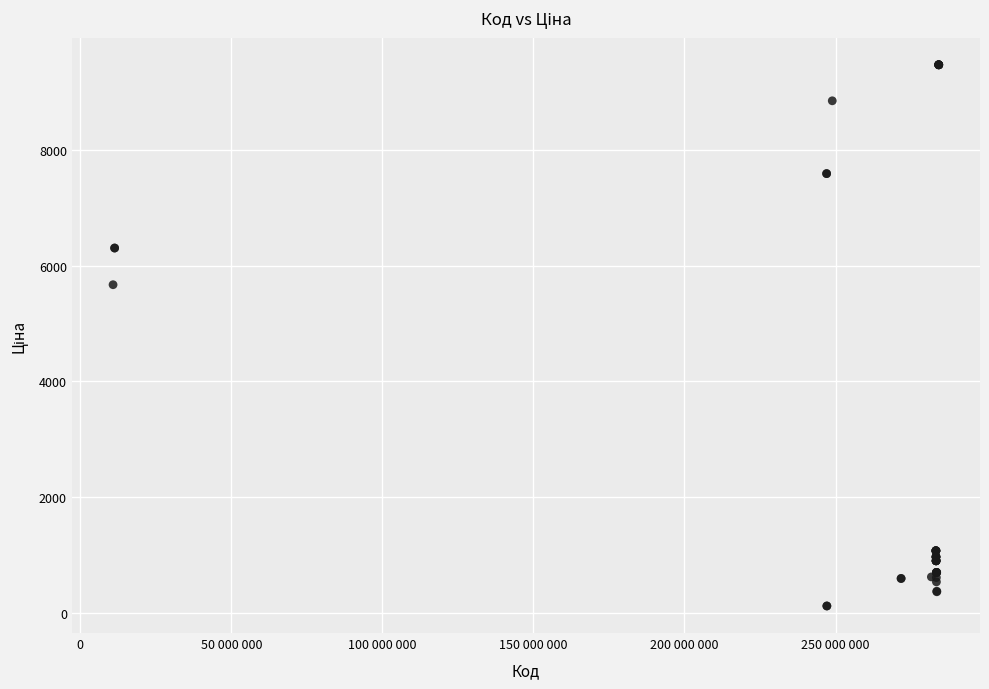

What Y value in the scatter plot is closest to 4797?

5673.8